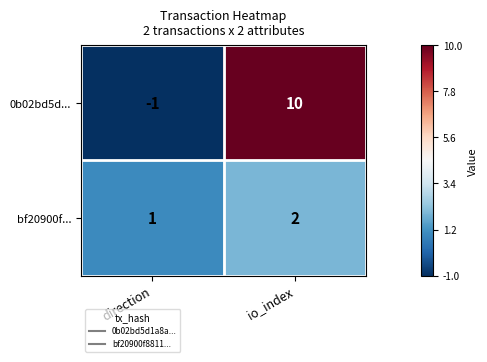

What is the spread (max minus min) of values at io_index?

8